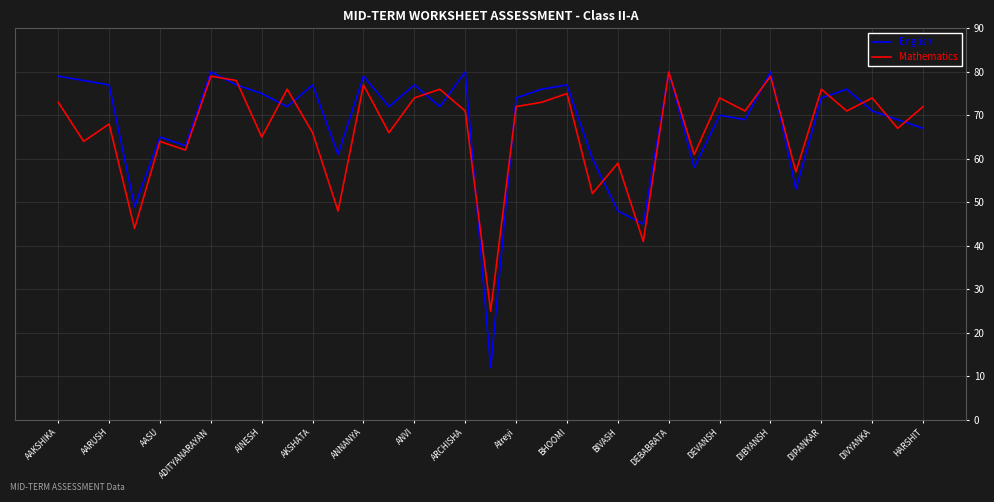

What is the smallest value displayed?

12